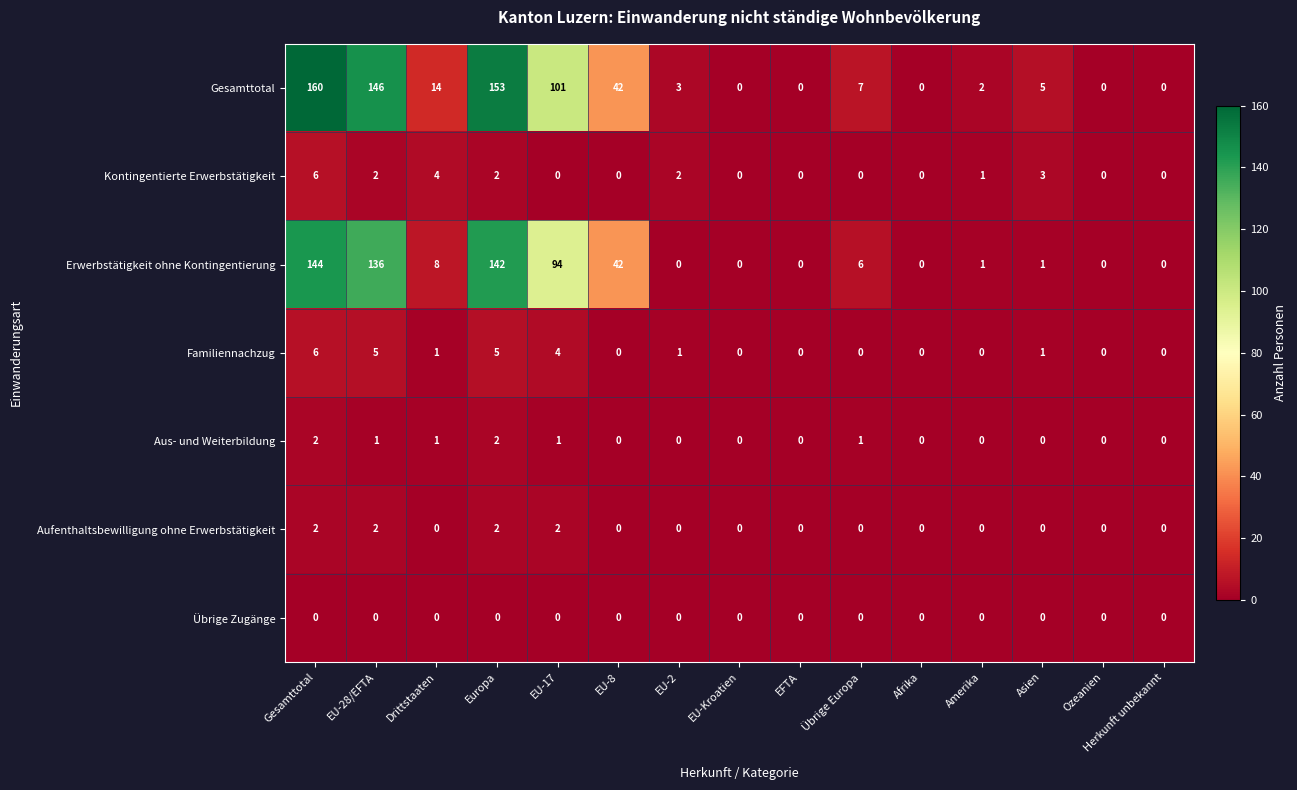

What is the spread (max minus min) of values at Europa?

153